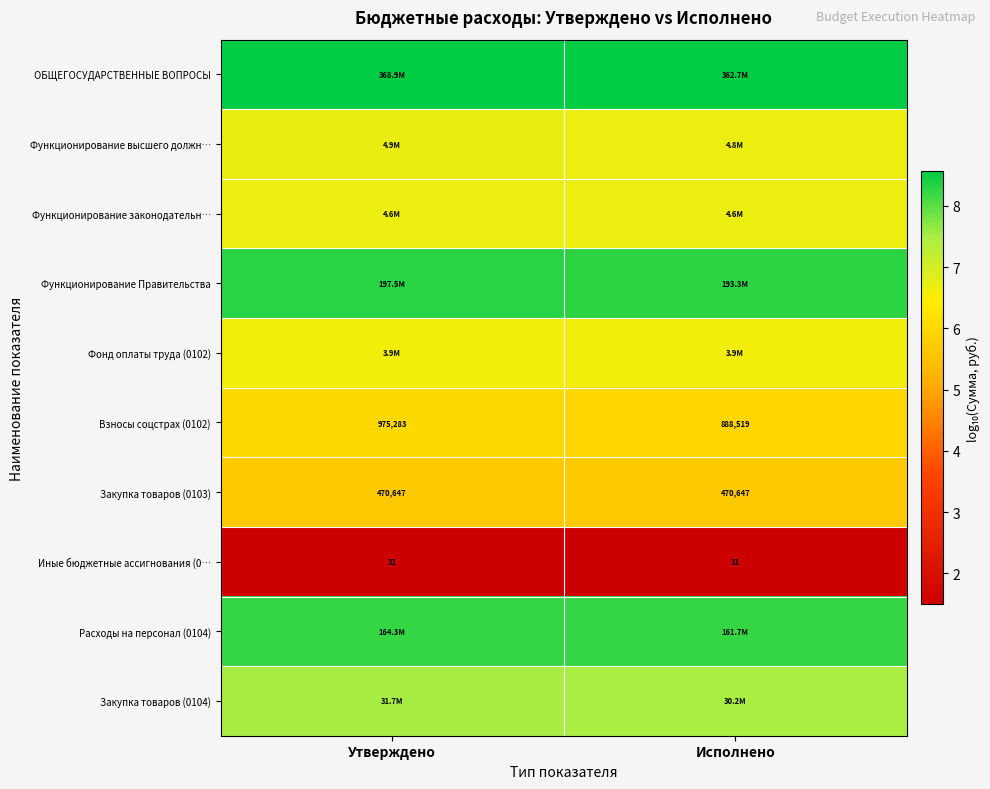

Which category has the lowest value in the Взносы соцстрах (0102) series?

Исполнено